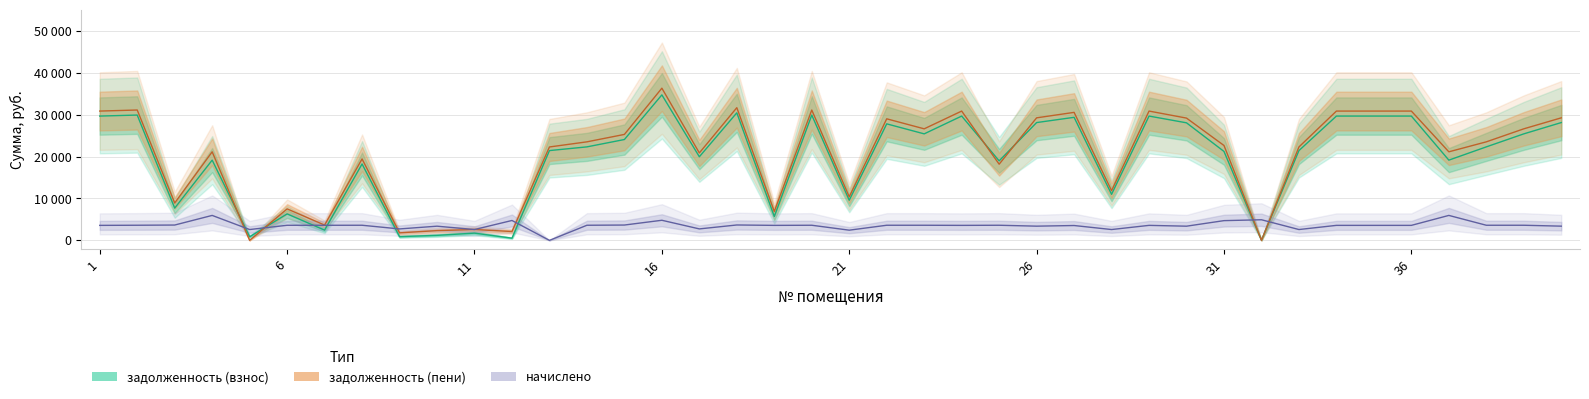

How many data points in задолженность (пени) are less than 23514?

20